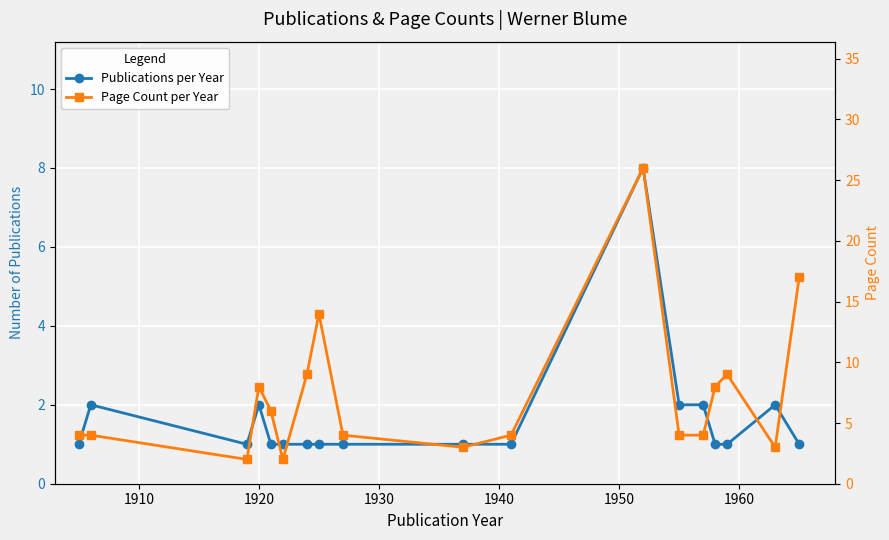

List the series in order of their peak value, highest first.

Page Count per Year, Publications per Year